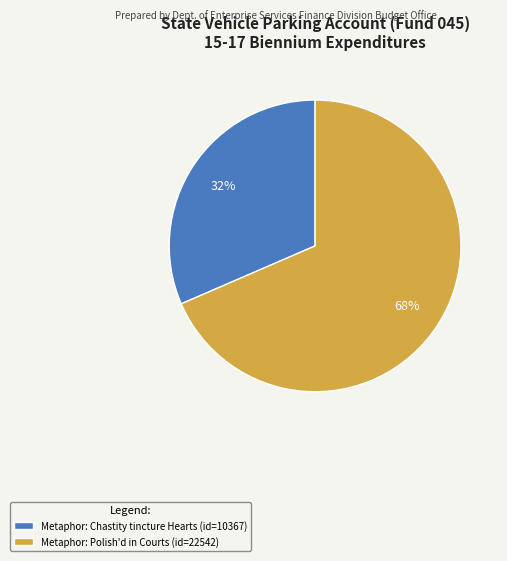

How many segments does this pie chart have?

2